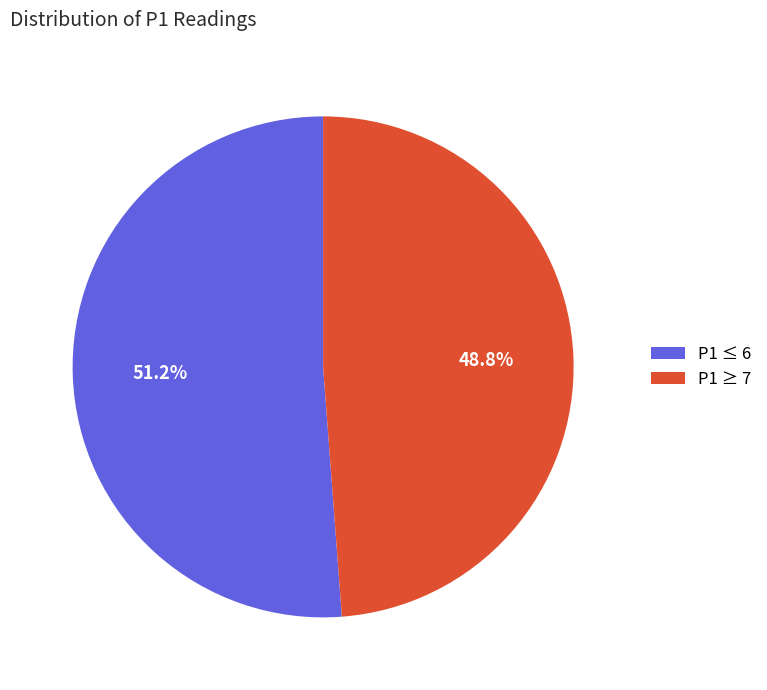

How much of the chart is everything except P1 ≤ 6?

48.8%